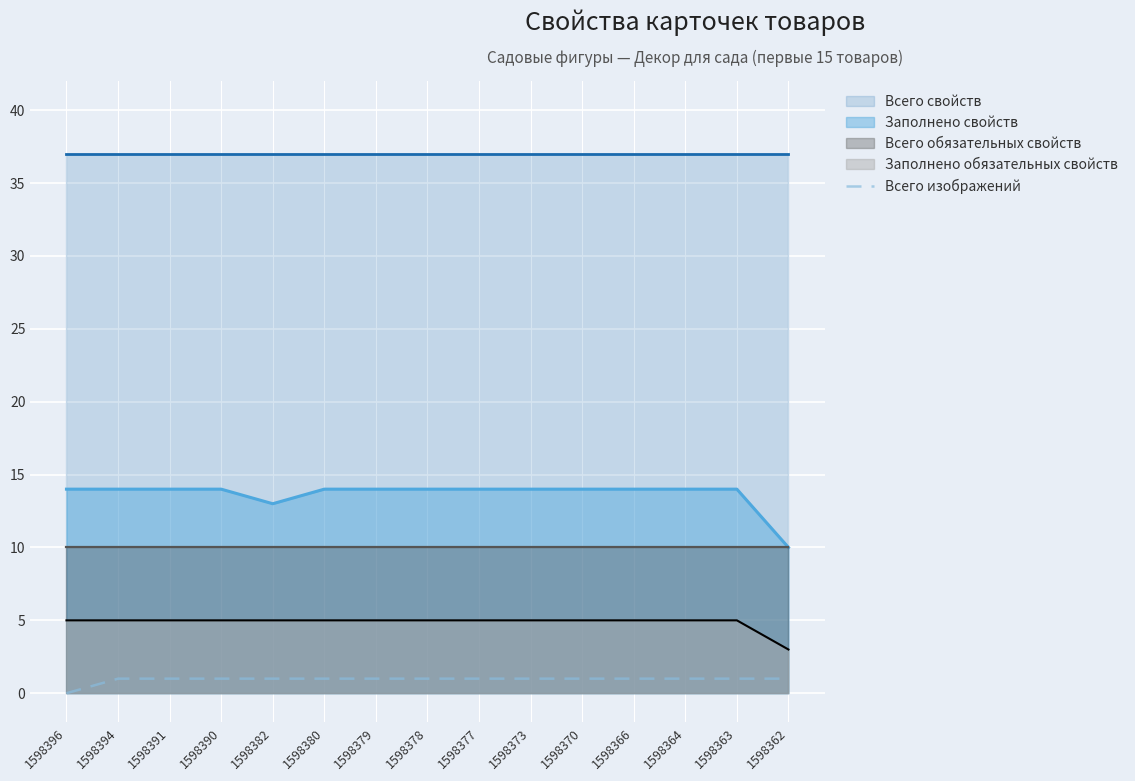

What is the maximum value for Заполнено обязательных свойств?

5